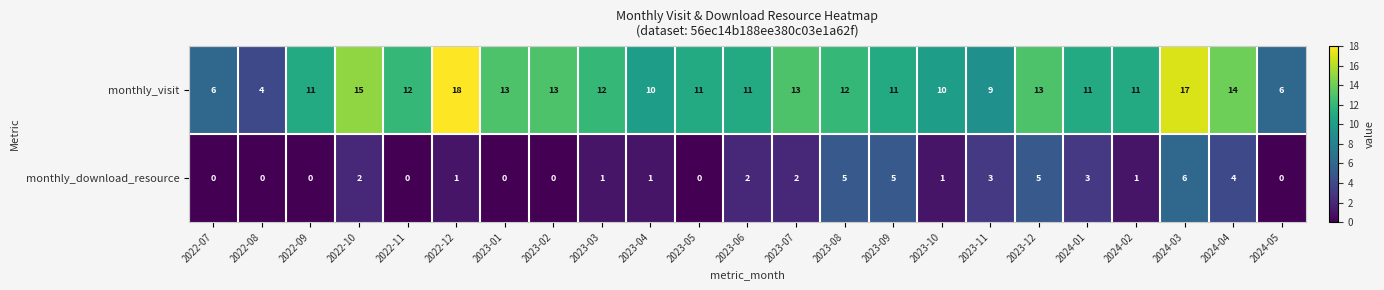

Rank the series by their average value, from highest to lowest.

monthly_visit, monthly_download_resource